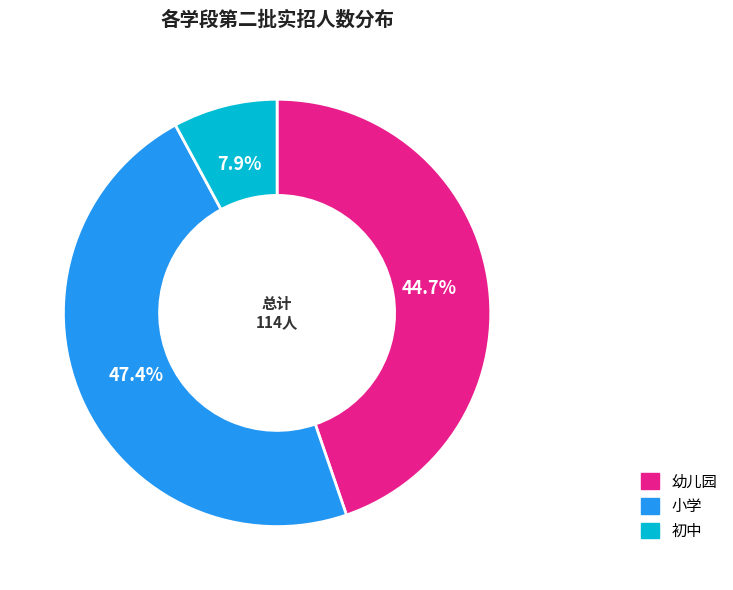

How many slices are in this pie chart?

3